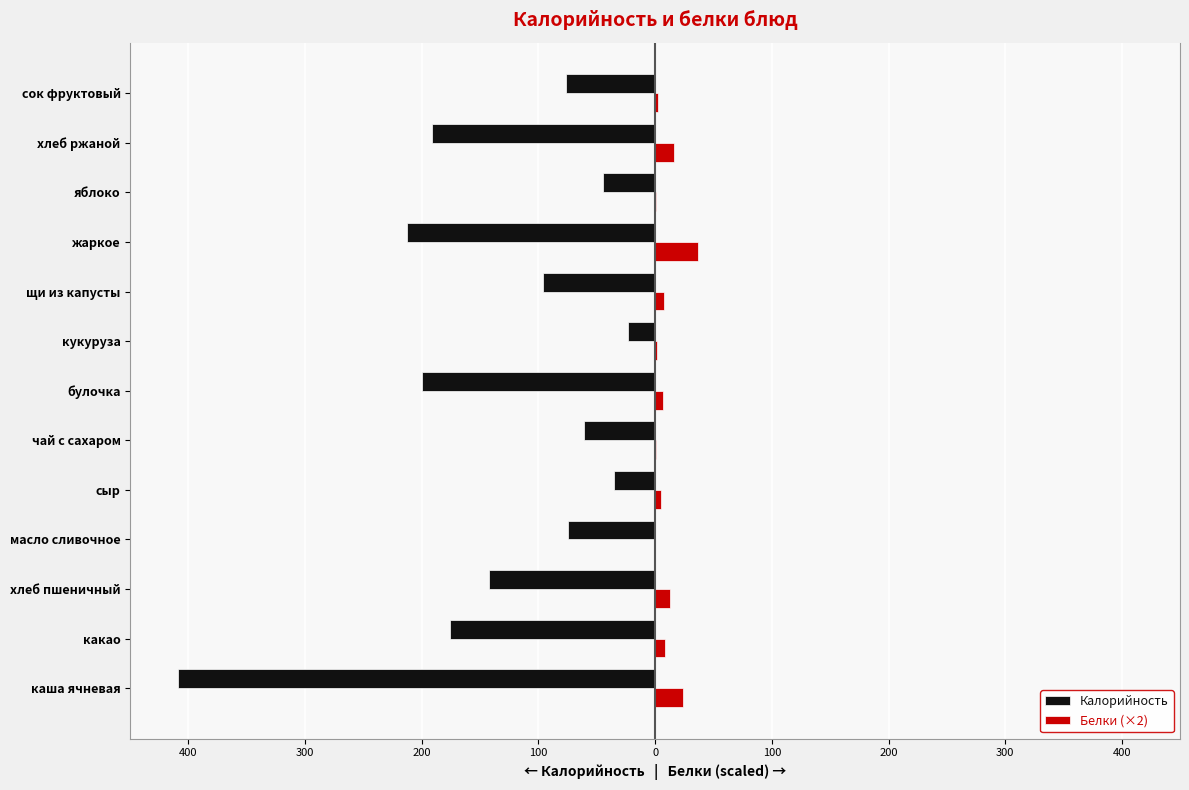

What are all the series names shown in the legend?

Калорийность, Белки (×2)